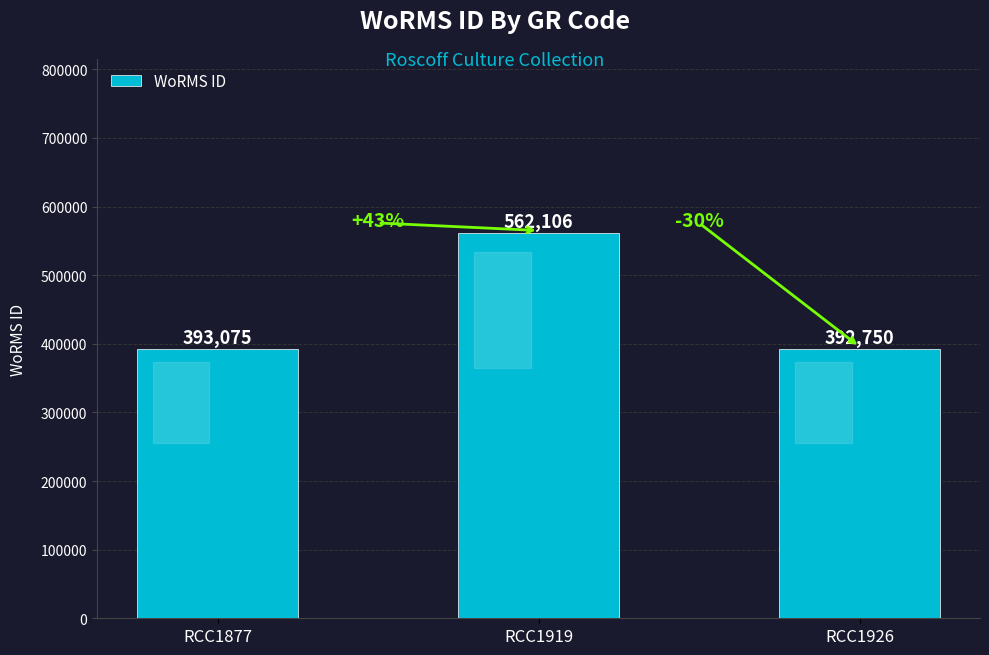

Reading left to right, what are all the values shown in this chart?

393075	562106	392750